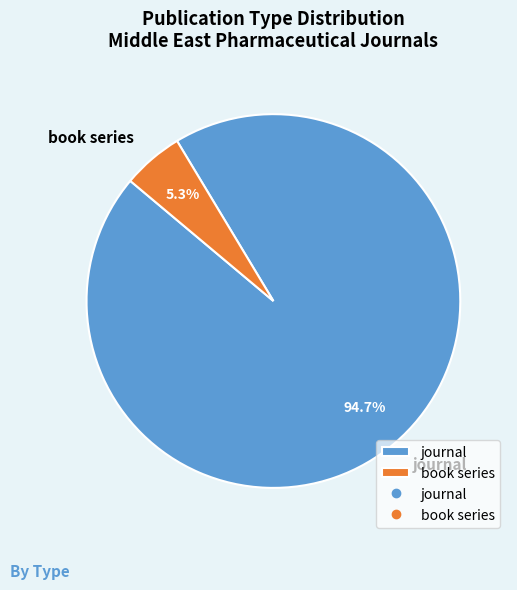

What is the smallest slice in the pie chart?

book series